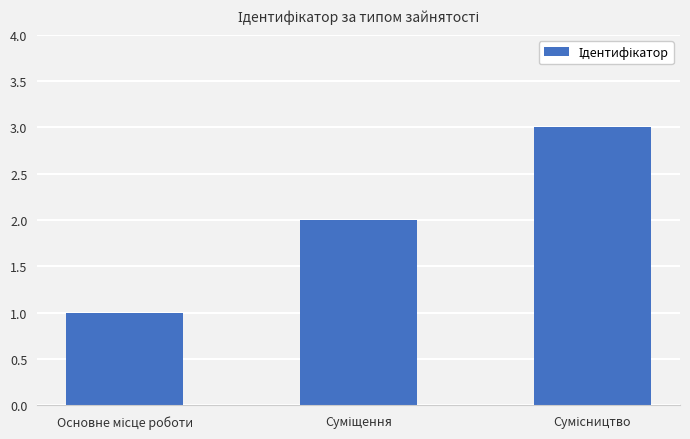

What is the sum of all values?

6